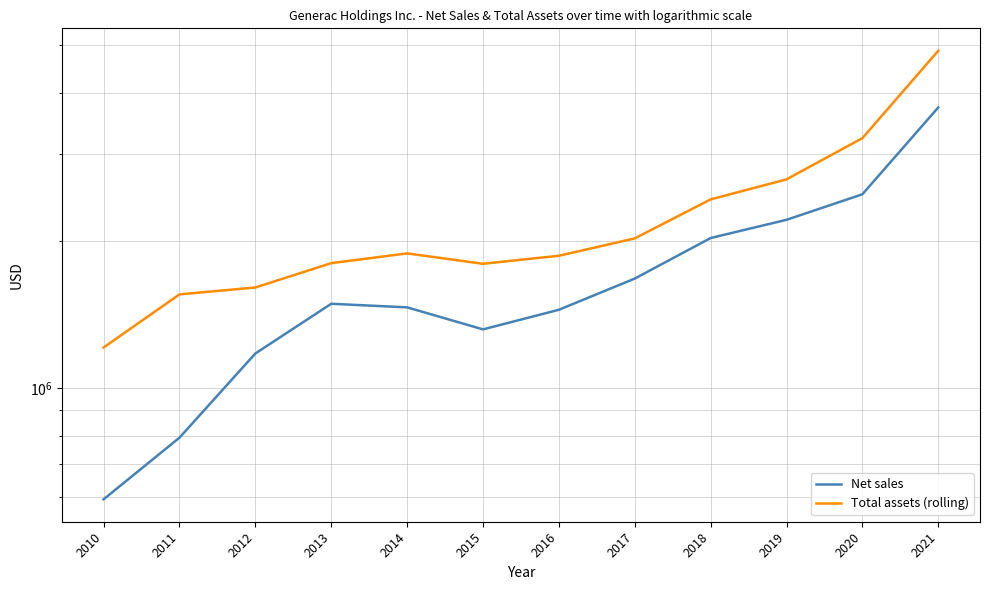

Which series changed the most between 2013 and 2018?

Total assets (rolling)